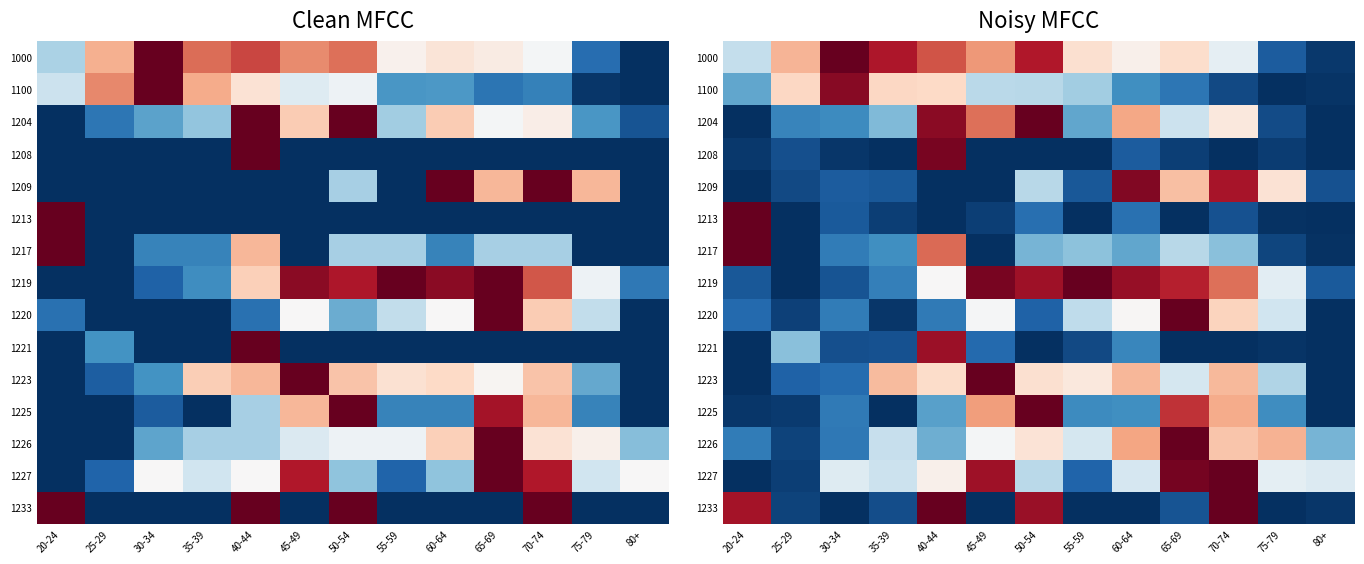

Which series changed the most between 20-24 and 75-79?

1213